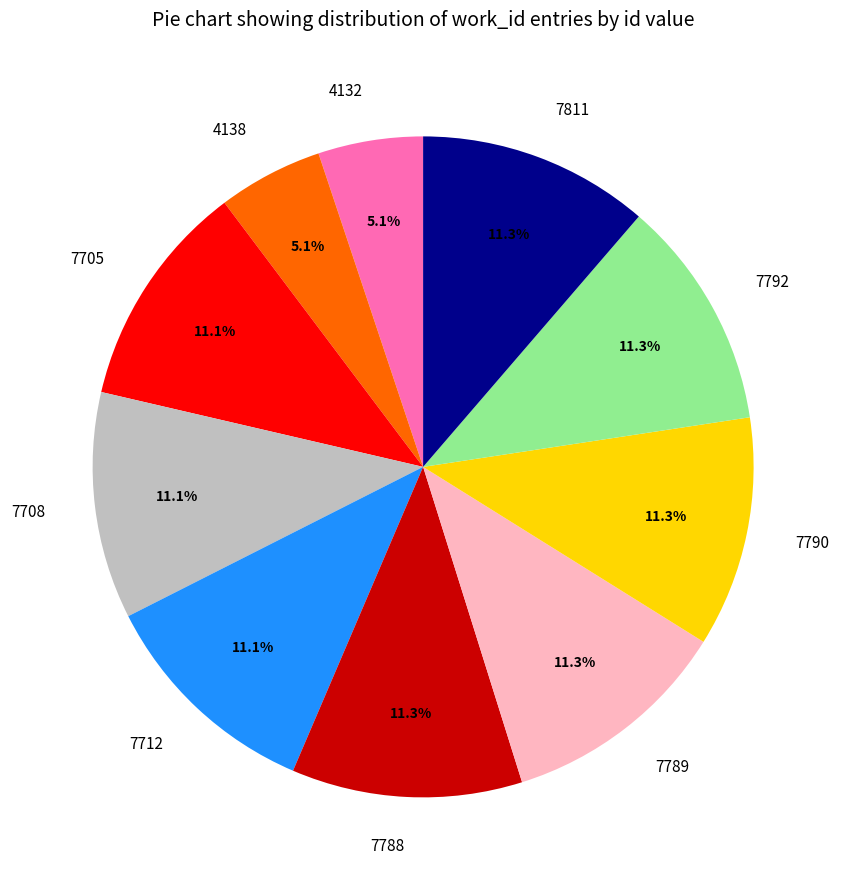

To the nearest percent, what portion does 4138 represent?

5%